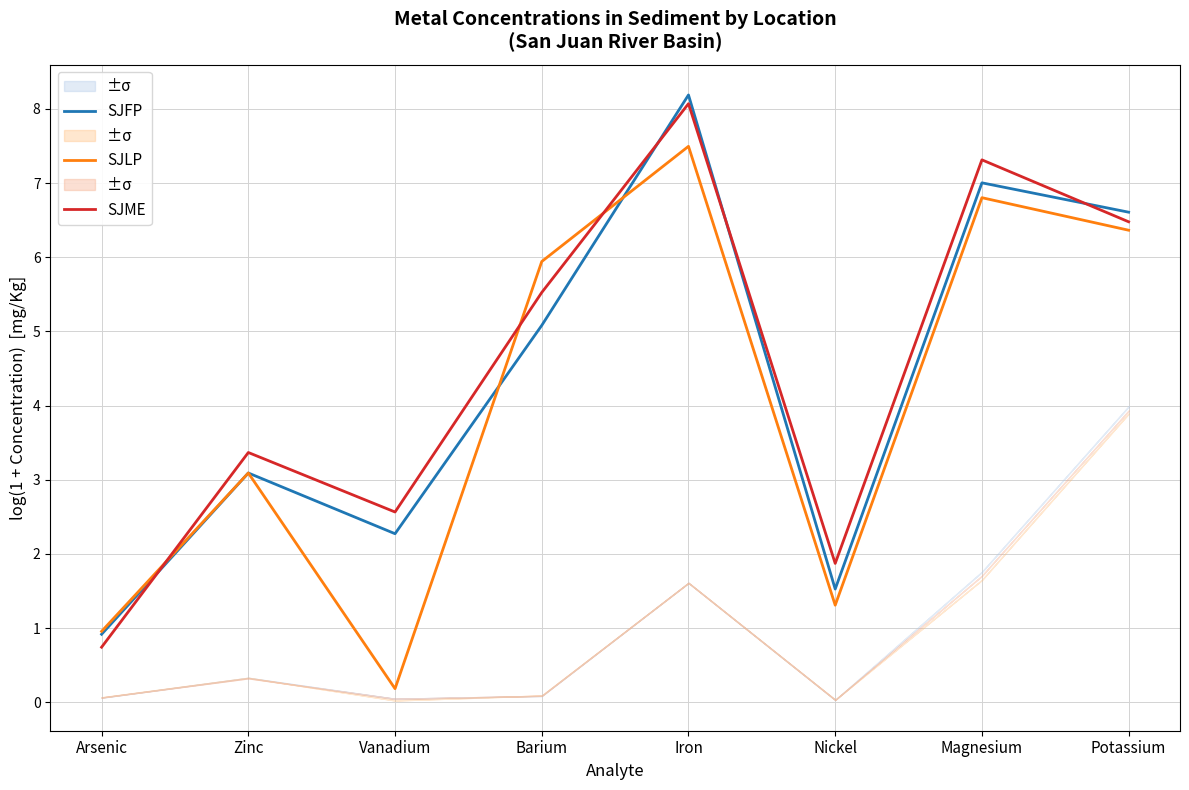

How many interior local peaks does the SJME series have?

3